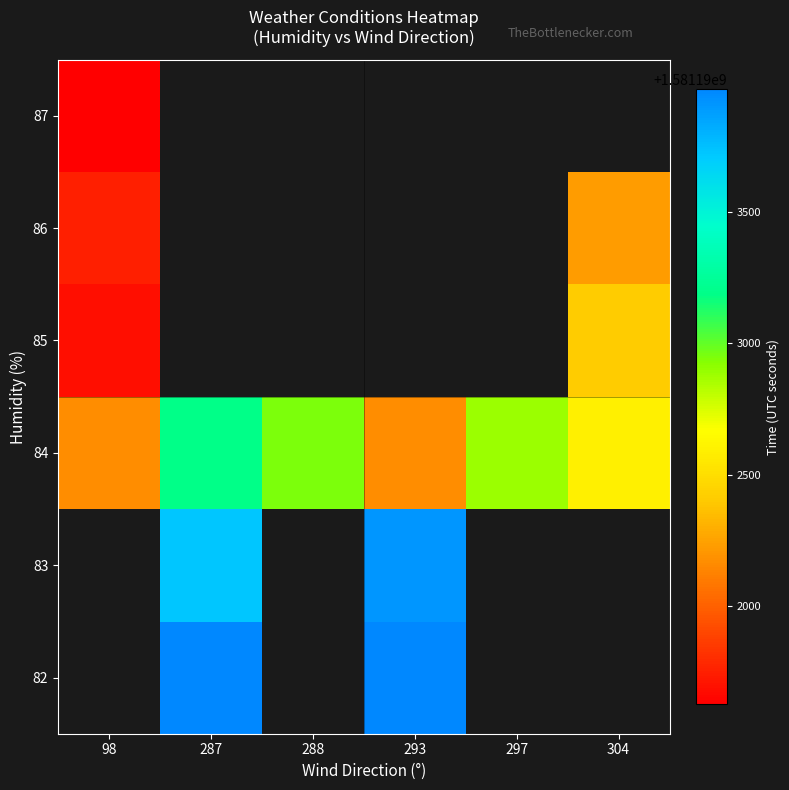

At which category does the chart reach its peak across all series?

287